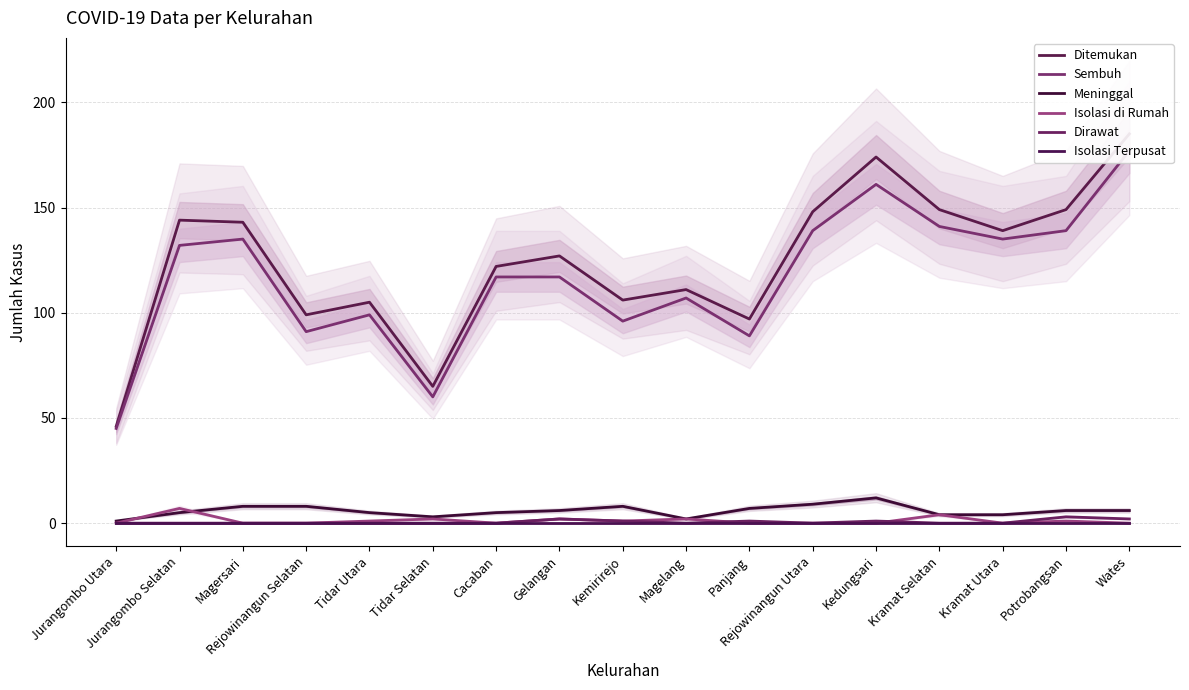

What is the label of the 5th point from the left?

Tidar Utara